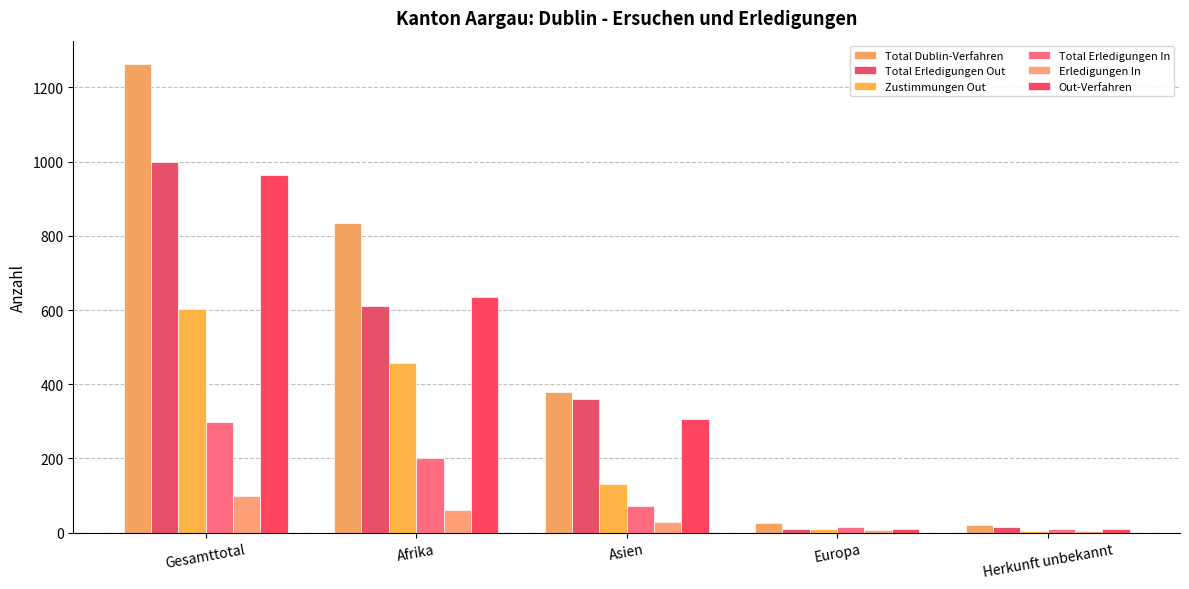

Between Afrika and Herkunft unbekannt, which series saw the biggest shift?

Total Dublin-Verfahren